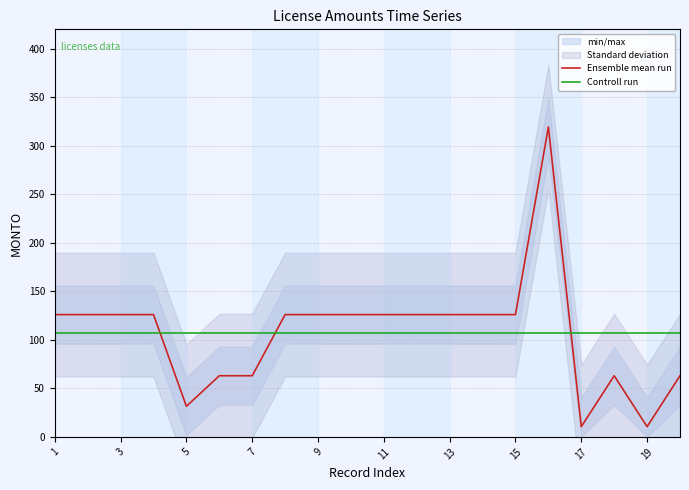

What is the highest value of the Controll run series?

106.8